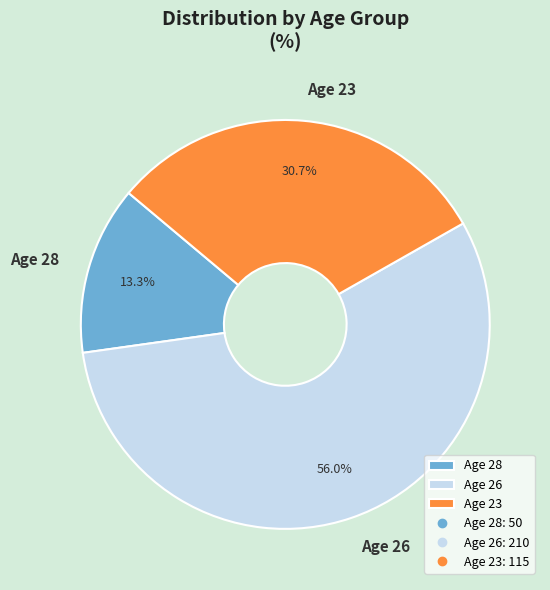

Which has a higher value, Age 28 or Age 23?

Age 23